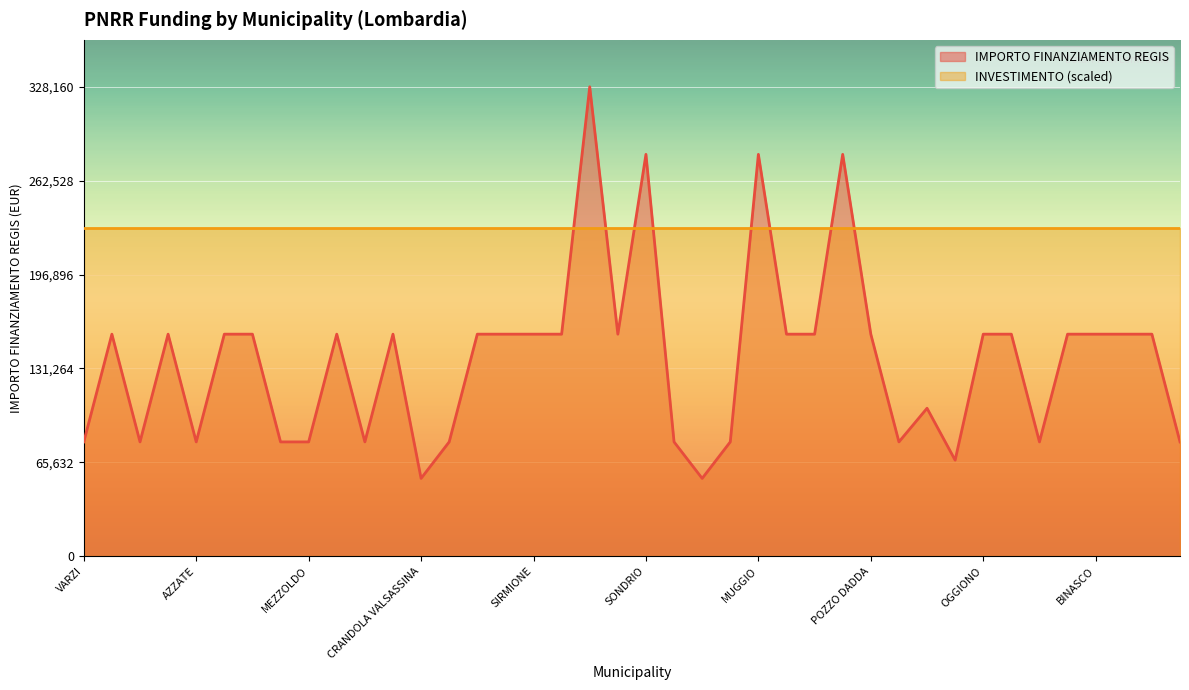

What value does the data have at OGGIONO, to the nearest 50?

155250